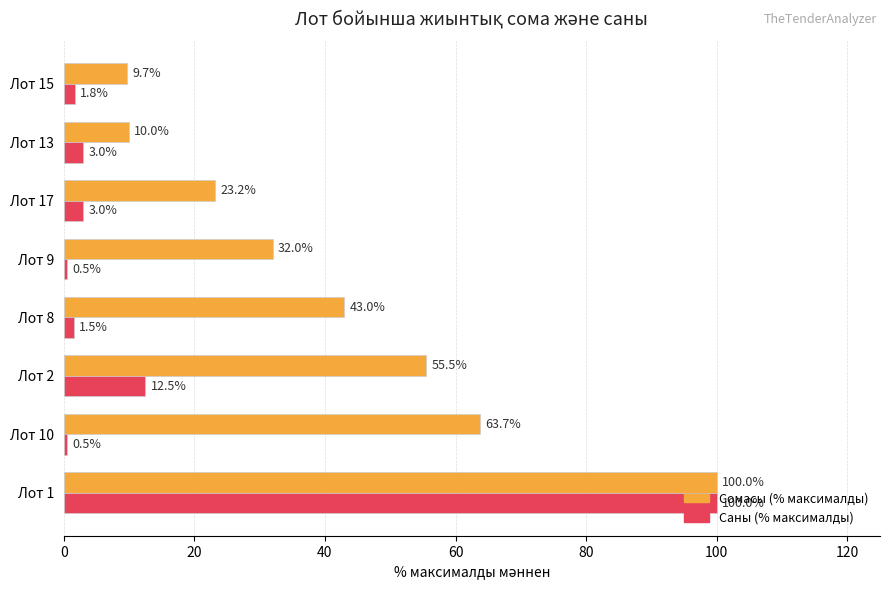

What are all the series names shown in the legend?

Сомасы (% максималды), Саны (% максималды)